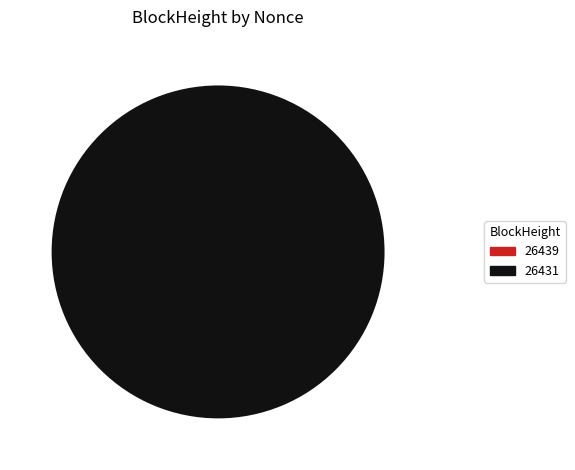

Rank the categories by value from highest to lowest.

26431, 26439